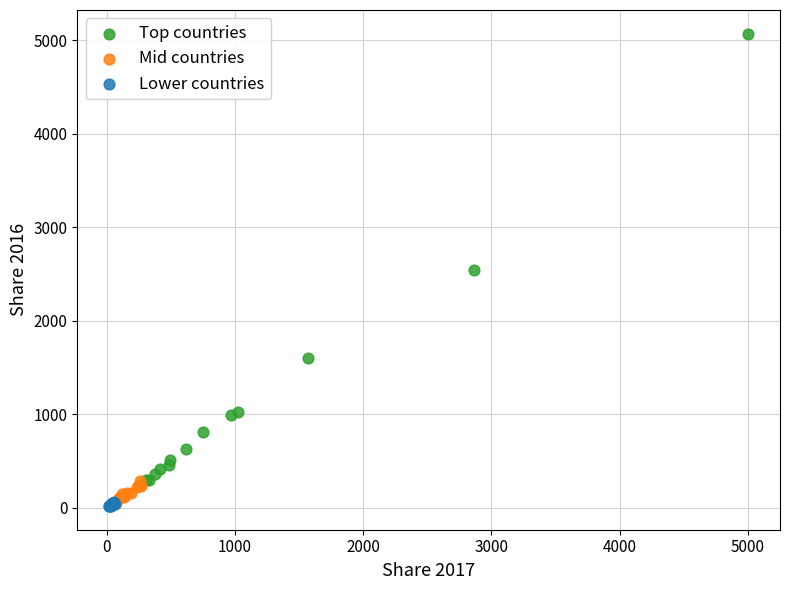

Which series contains the highest Y value?

Top countries